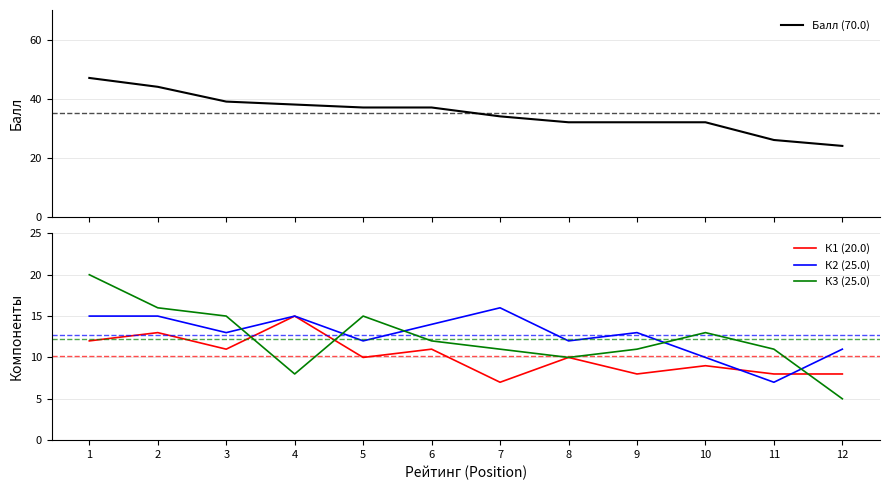

True or false: К2 (25.0) and Балл (70.0) intersect in this chart.

False